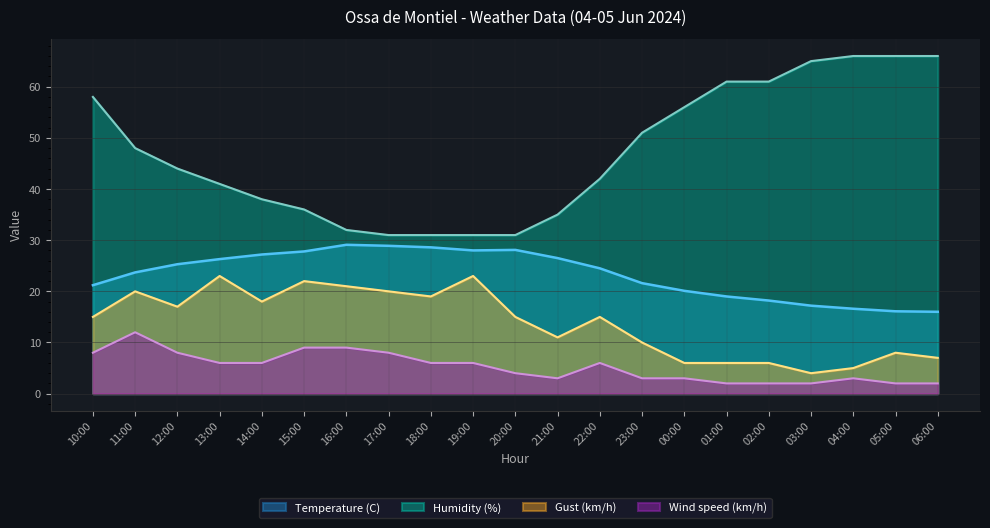

Reading right to left, transcribe all the data shown in this chart.

Temperature (C): 06:00=16.0	05:00=16.1	04:00=16.6	03:00=17.2	02:00=18.2	01:00=19.0	00:00=20.1	23:00=21.6	22:00=24.5	21:00=26.5	20:00=28.1	19:00=28.0	18:00=28.6	17:00=28.9	16:00=29.1	15:00=27.8	14:00=27.2	13:00=26.3	12:00=25.3	11:00=23.7	10:00=21.2
Wind speed (km/h): 06:00=2.0	05:00=2.0	04:00=3.0	03:00=2.0	02:00=2.0	01:00=2.0	00:00=3.0	23:00=3.0	22:00=6.0	21:00=3.0	20:00=4.0	19:00=6.0	18:00=6.0	17:00=8.0	16:00=9.0	15:00=9.0	14:00=6.0	13:00=6.0	12:00=8.0	11:00=12.0	10:00=8.0
Humidity (%): 06:00=66.0	05:00=66.0	04:00=66.0	03:00=65.0	02:00=61.0	01:00=61.0	00:00=56.0	23:00=51.0	22:00=42.0	21:00=35.0	20:00=31.0	19:00=31.0	18:00=31.0	17:00=31.0	16:00=32.0	15:00=36.0	14:00=38.0	13:00=41.0	12:00=44.0	11:00=48.0	10:00=58.0
Gust (km/h): 06:00=7.0	05:00=8.0	04:00=5.0	03:00=4.0	02:00=6.0	01:00=6.0	00:00=6.0	23:00=10.0	22:00=15.0	21:00=11.0	20:00=15.0	19:00=23.0	18:00=19.0	17:00=20.0	16:00=21.0	15:00=22.0	14:00=18.0	13:00=23.0	12:00=17.0	11:00=20.0	10:00=15.0